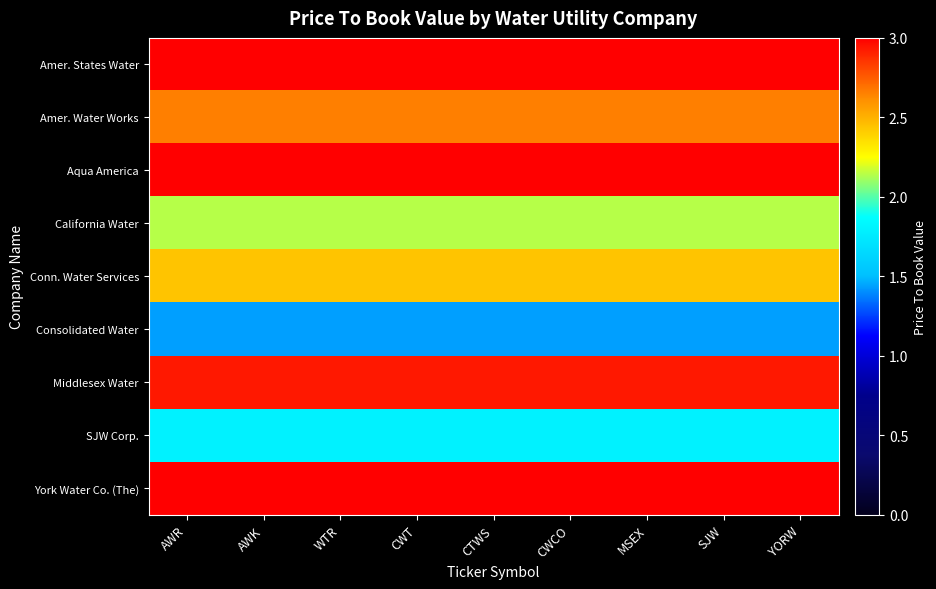

Which series has the largest total across all categories?

York Water Co. (The)